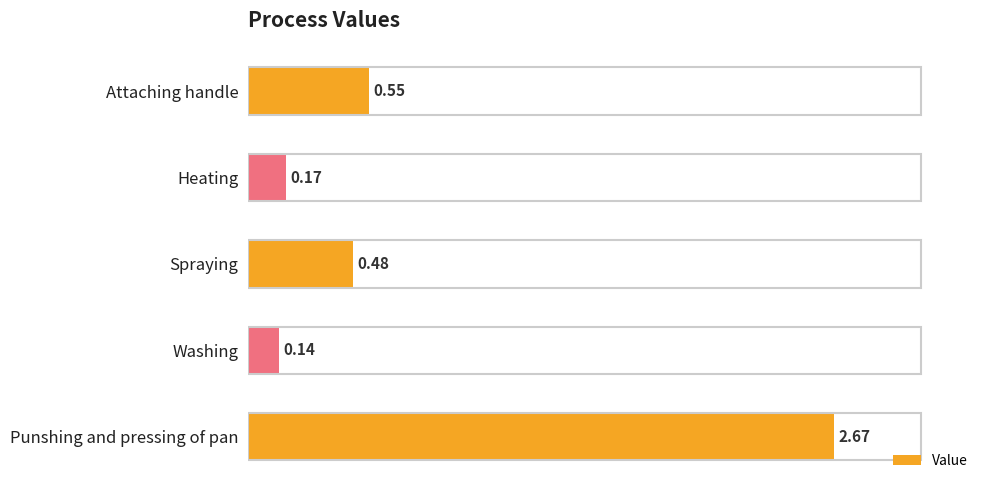

What is the change in value from Spraying to Punshing and pressing of pan?

+2.2